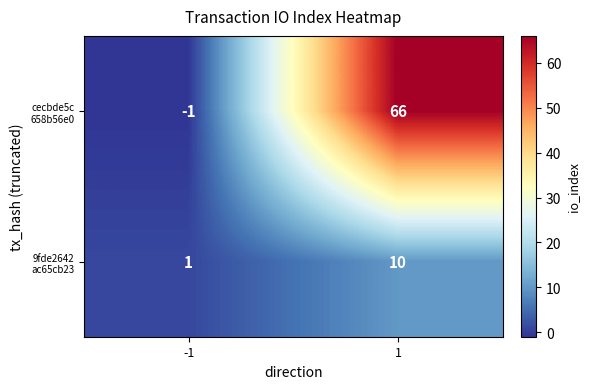

What is the greatest value displayed?

66